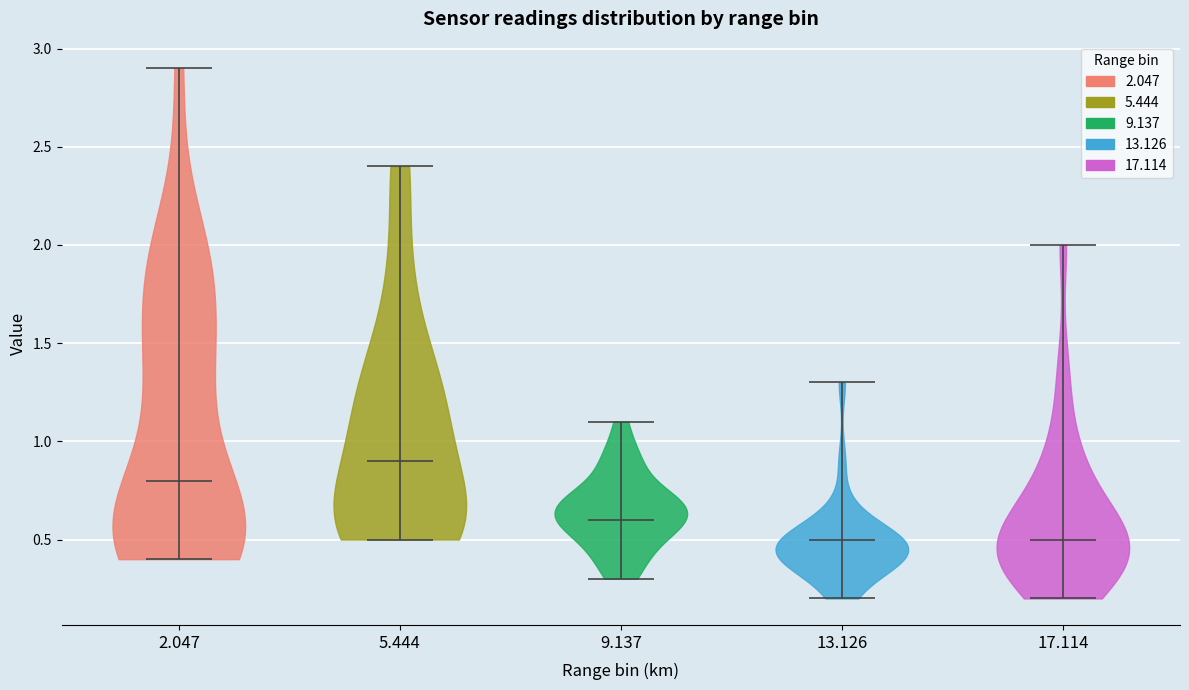

Which violin has the highest median line?

5.444